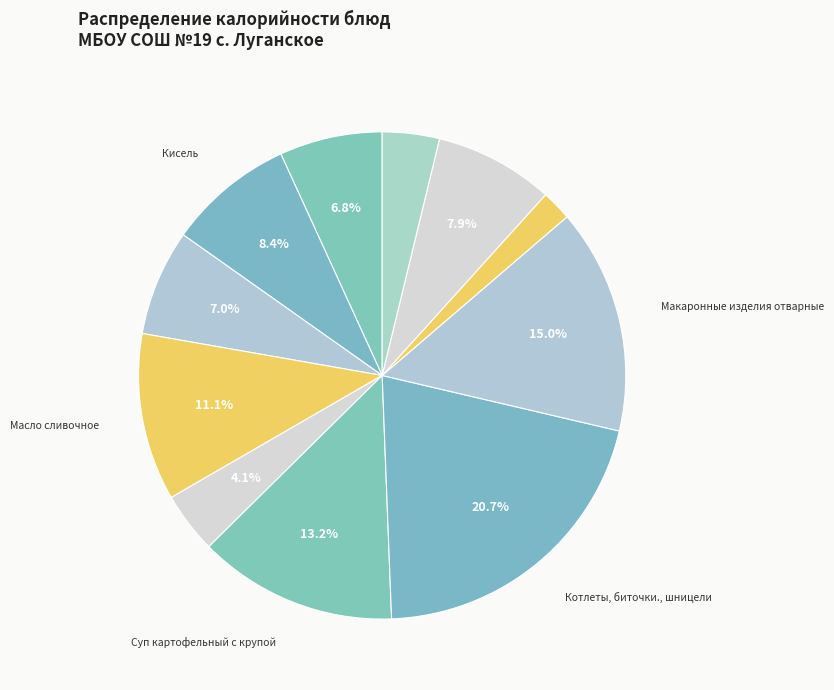

To the nearest percent, what is the difference between the largest and smallest slice percentages?

19%